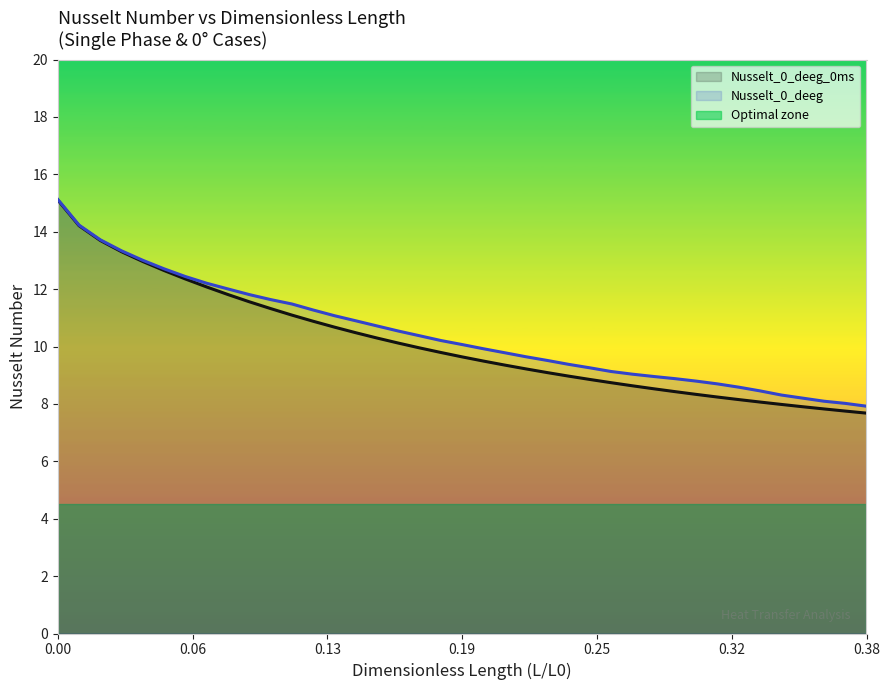

True or false: h_For_q_50_u040_0ms_0deg. (w/m2) and h_For_q_50_u040_0_deg. (w/m2) cross at least once.

False